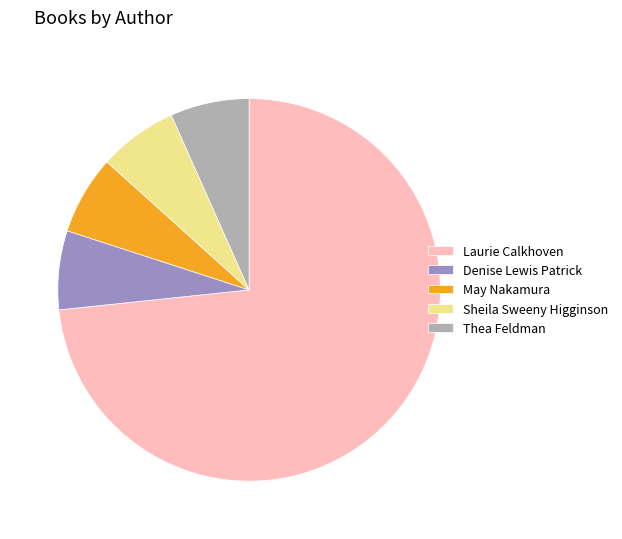

Which category has the biggest portion of the pie?

Laurie Calkhoven